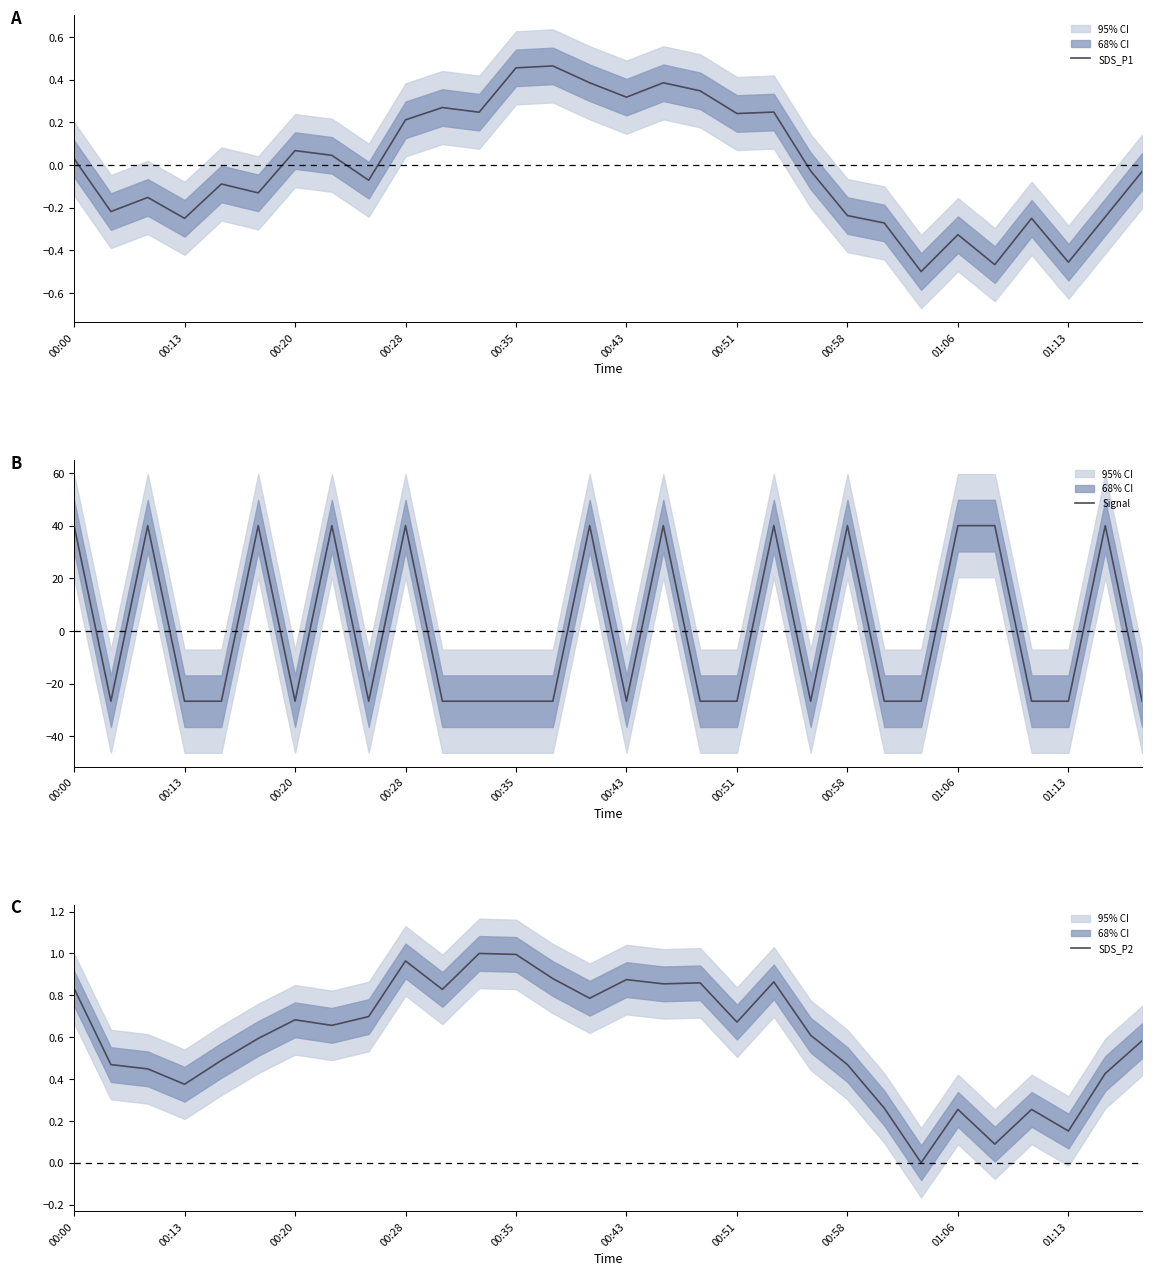

How many positive values does the Signal series have?

12